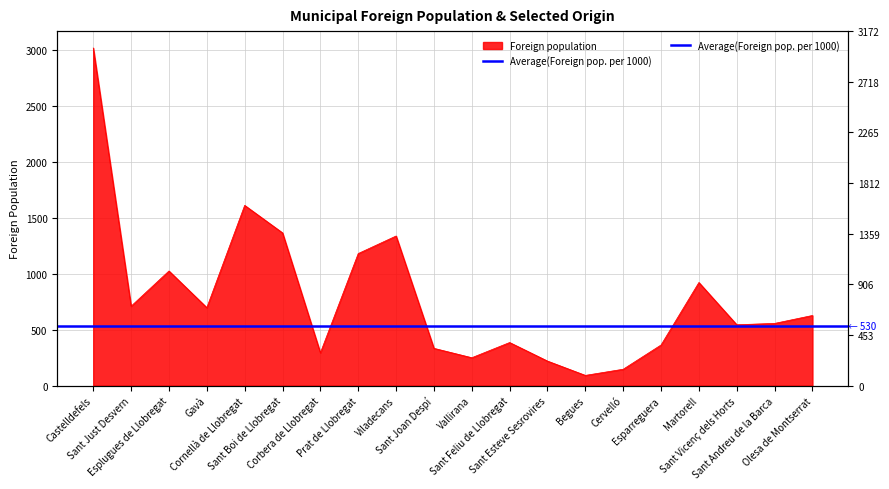

Does the chart display data point markers on the line(s)?

No